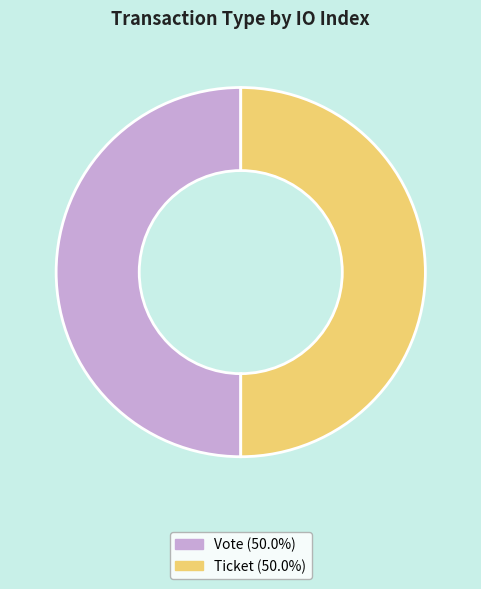

Count the number of slices in the pie.

2